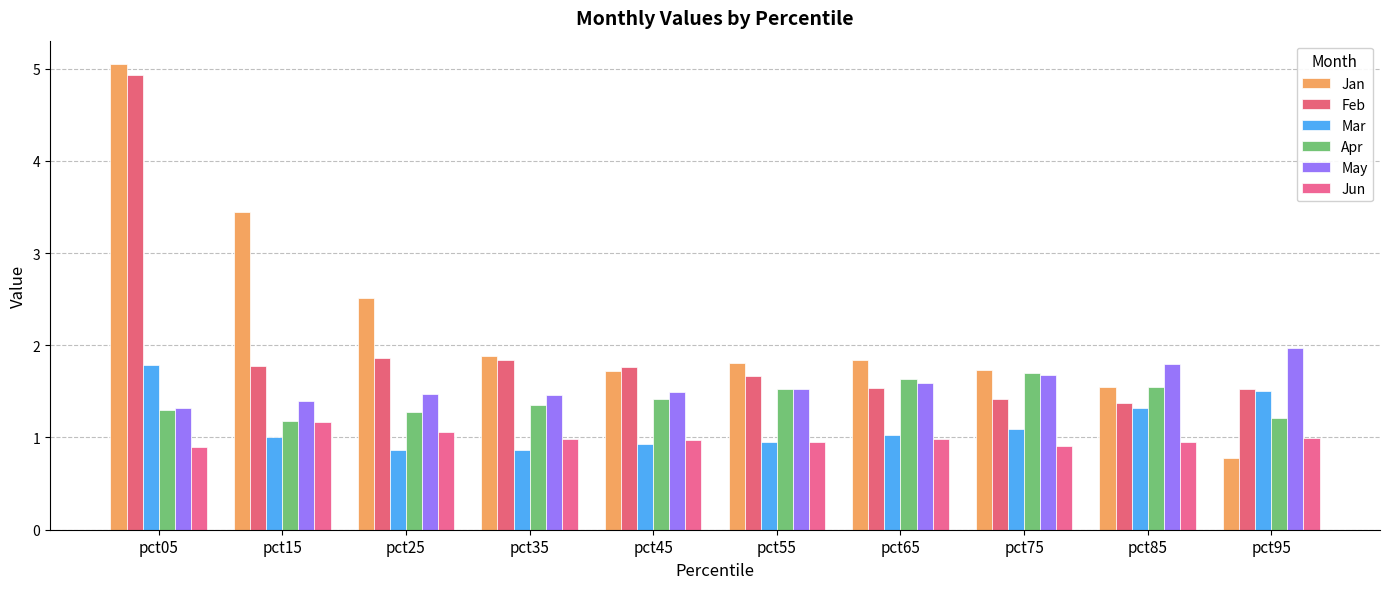

Are the bars grouped side by side (vs. stacked)?

Yes